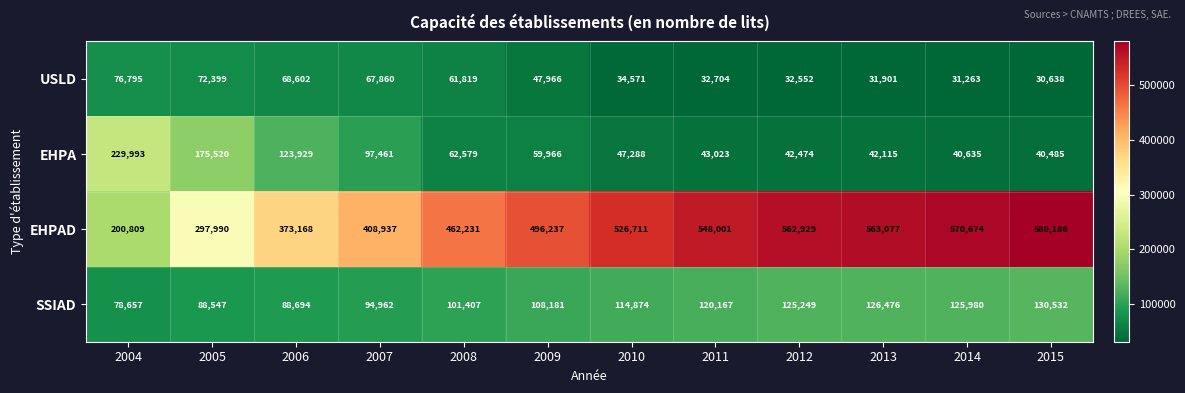

Which series has the largest total across all categories?

EHPAD